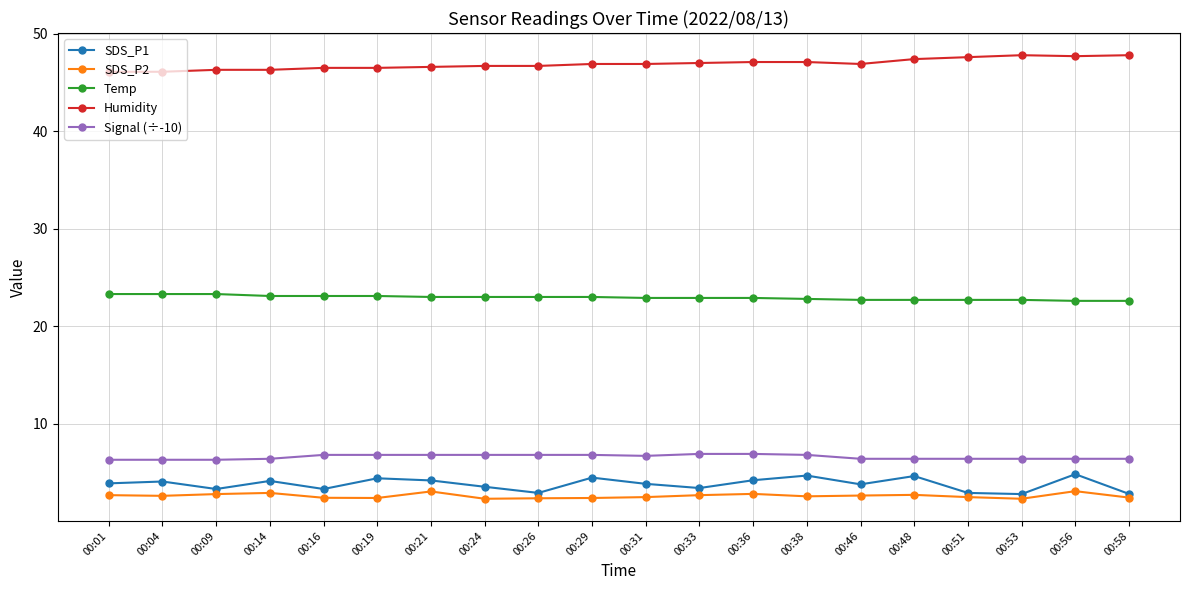

How many data points does each series have?

20